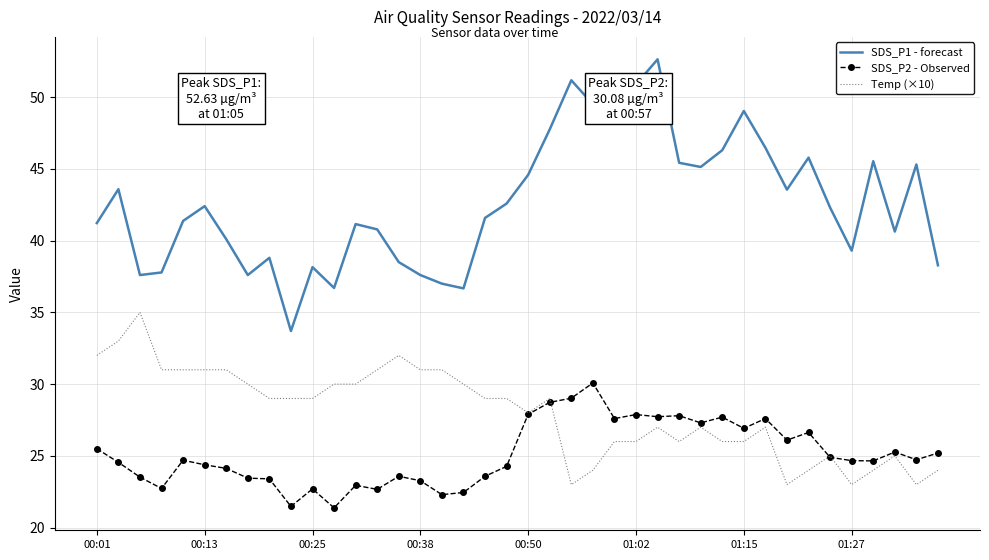

Which series has the largest total across all categories?

SDS_P1 - forecast